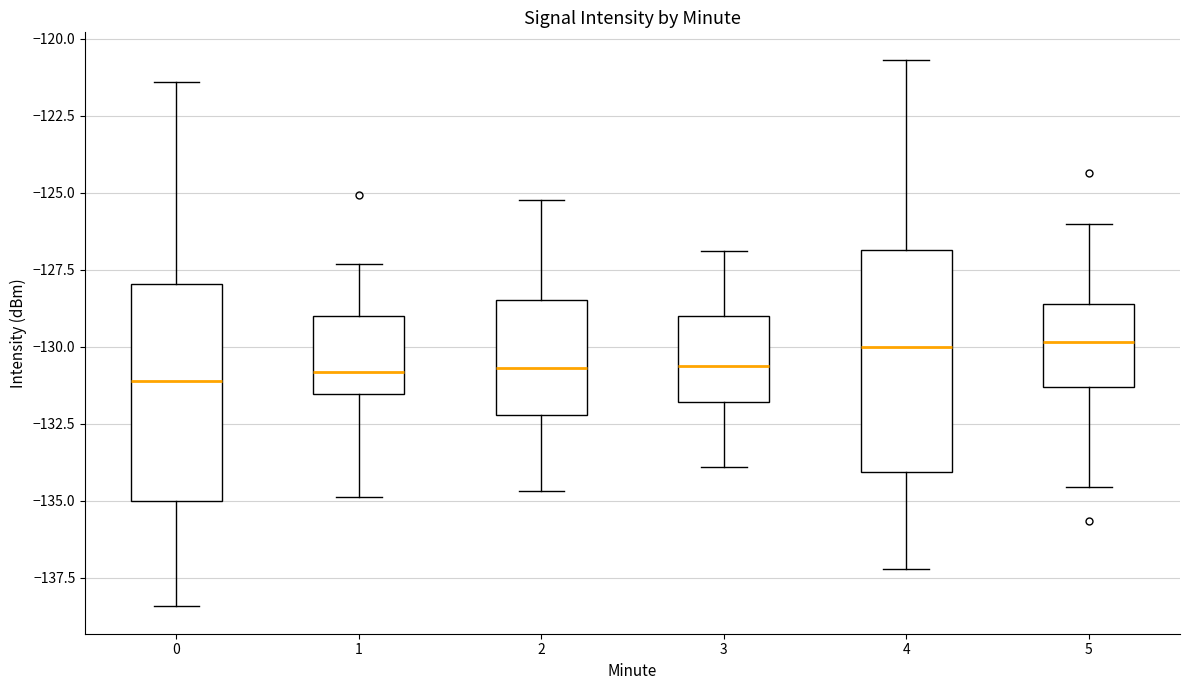

Reading left to right, read every box against the y-axis: the position of its median line, the range the box covers, and the ends of its whiskers. The values are not printed on the chart, so give them approximately, as read against the axis.

0: median -131.0, box -135.0 to -128.0, whiskers -138.5 to -121.5
1: median -131.0, box -131.5 to -129.0, whiskers -135.0 to -127.5
2: median -130.5, box -132.0 to -128.5, whiskers -134.5 to -125.0
3: median -130.5, box -132.0 to -129.0, whiskers -134.0 to -127.0
4: median -130.0, box -134.0 to -127.0, whiskers -137.0 to -120.5
5: median -130.0, box -131.5 to -128.5, whiskers -134.5 to -126.0